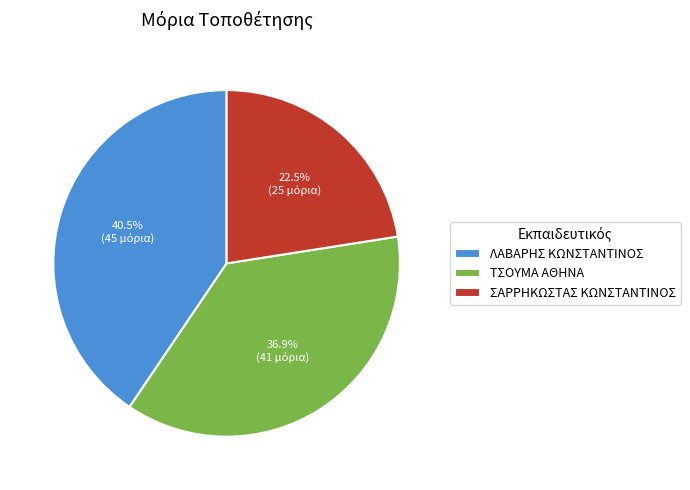

What is the largest slice in the pie chart?

ΛΑΒΑΡΗΣ ΚΩΝΣΤΑΝΤΙΝΟΣ